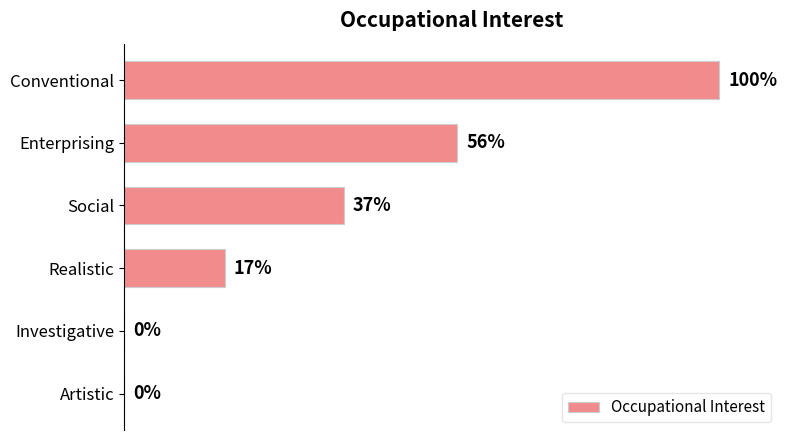

Between Investigative and Realistic, which is larger?

Realistic